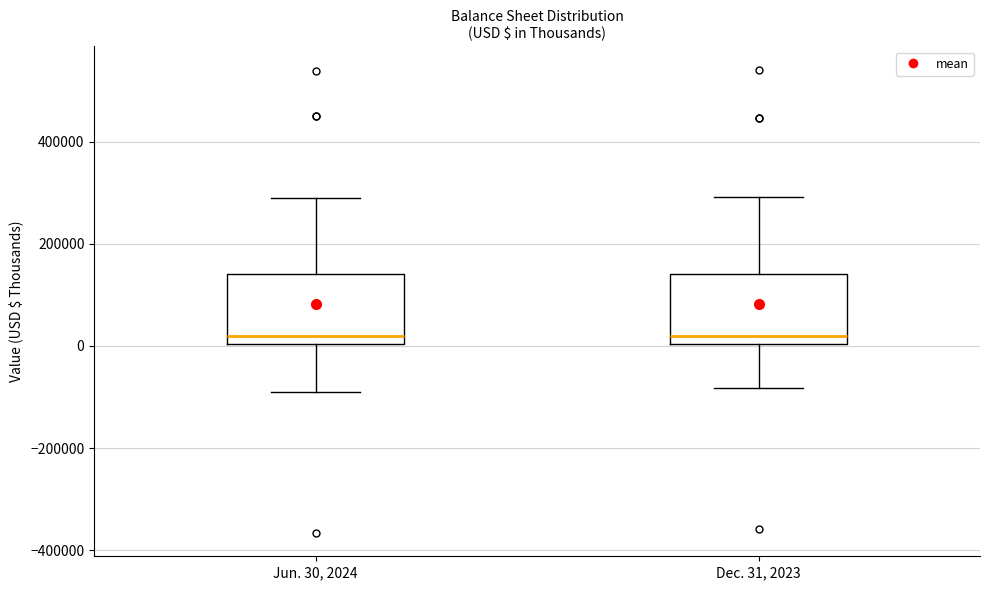

Reading left to right, read every box against the y-axis: the position of its median line, the range the box covers, and the ends of its whiskers. The values are not printed on the chart, so give them approximately, as read against the axis.

Jun. 30, 2024: median 20000, box 0 to 140000, whiskers -100000 to 300000
Dec. 31, 2023: median 20000, box 0 to 140000, whiskers -80000 to 300000